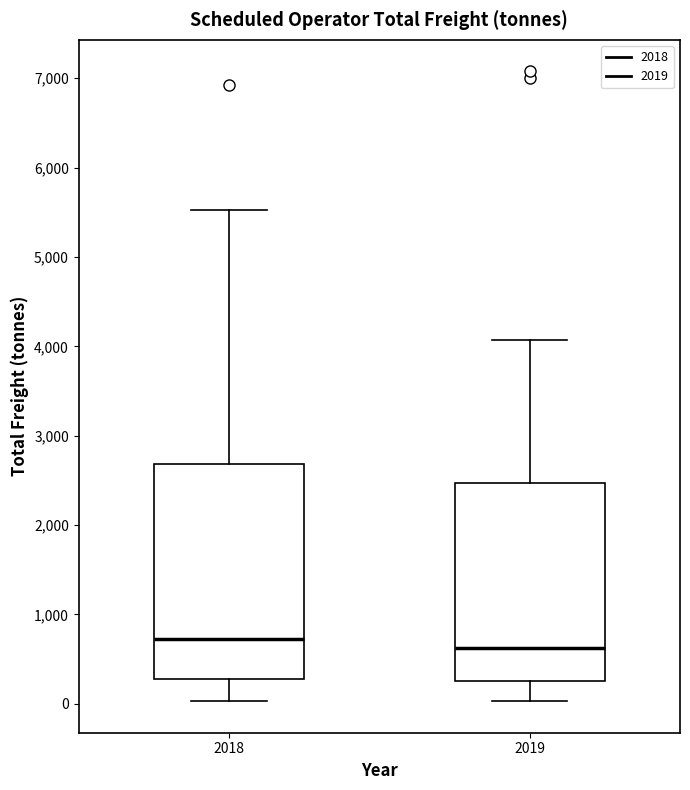

Which box is the tallest, from its lower edge to its upper edge?

2018